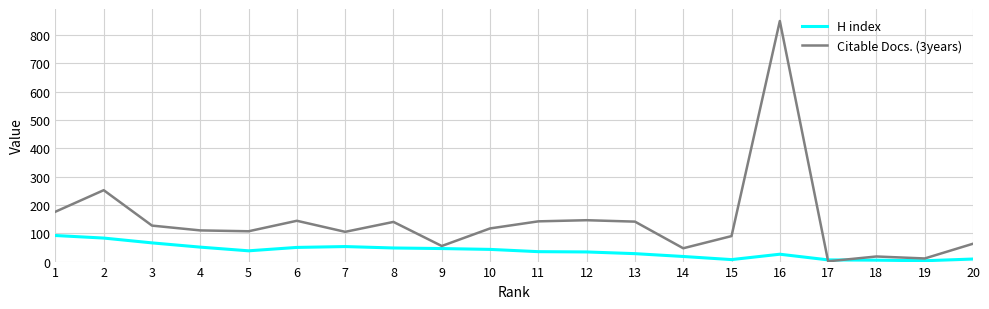

True or false: Citable Docs. (3years) has a value of 102 at 20.

False